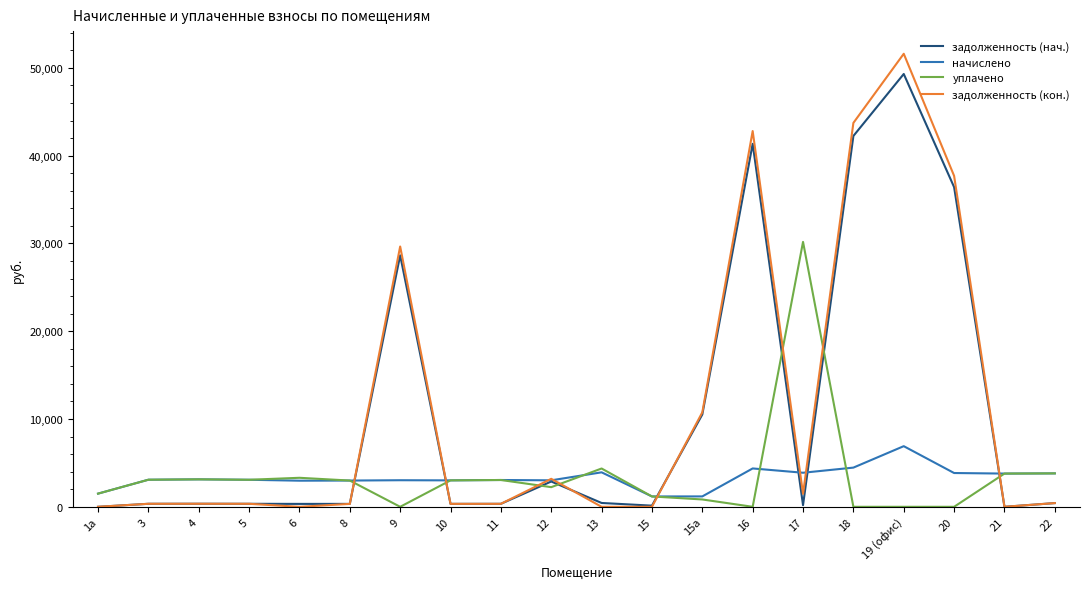

What is the sum of the задолженность (нач.) values at 15а and 13?

10954.2